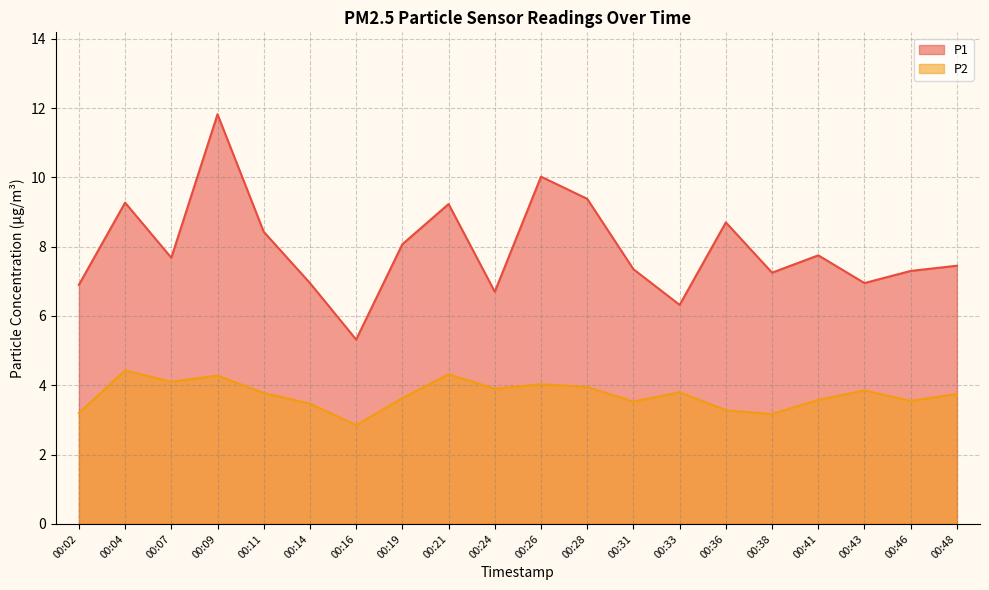

Reading right to left, transcribe all the data shown in this chart.

P1: 7.5	7.3	7.0	7.8	7.2	8.7	6.3	7.3	9.4	10.0	6.7	9.2	8.1	5.3	7.0	8.4	11.8	7.7	9.3	6.9
P2: 3.8	3.5	3.9	3.6	3.2	3.3	3.8	3.5	4.0	4.0	3.9	4.3	3.6	2.9	3.5	3.8	4.3	4.1	4.4	3.2